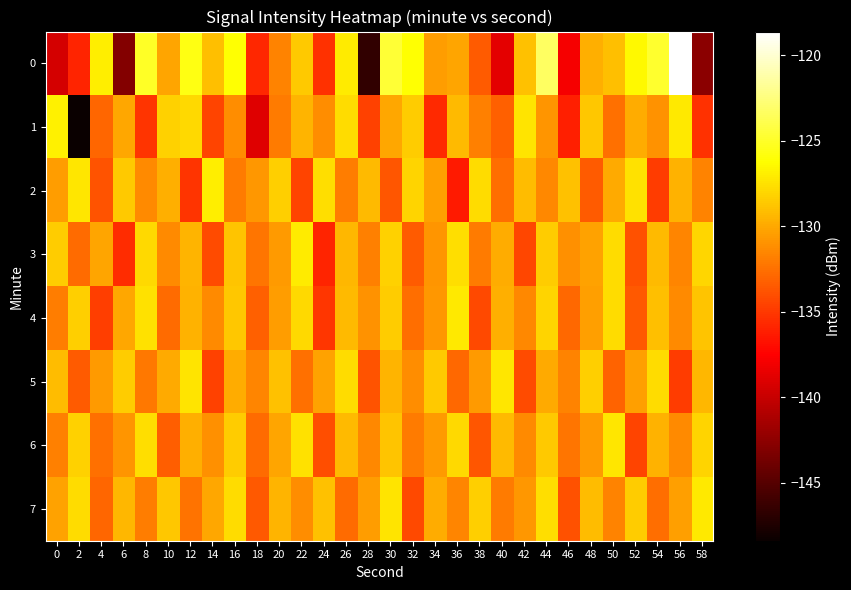

At which category is the sum across all series the highest?

44